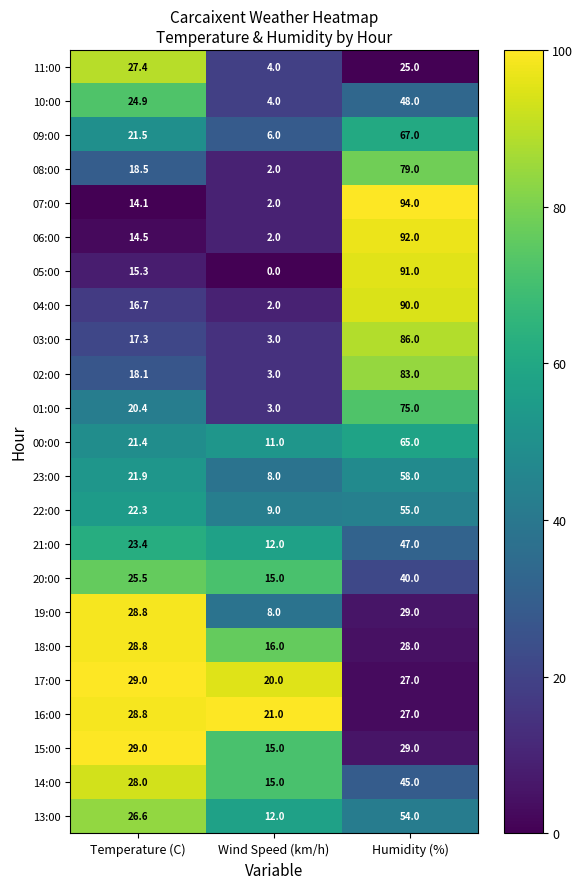

What is the difference between the highest and lowest values at Temperature (C)?

14.9